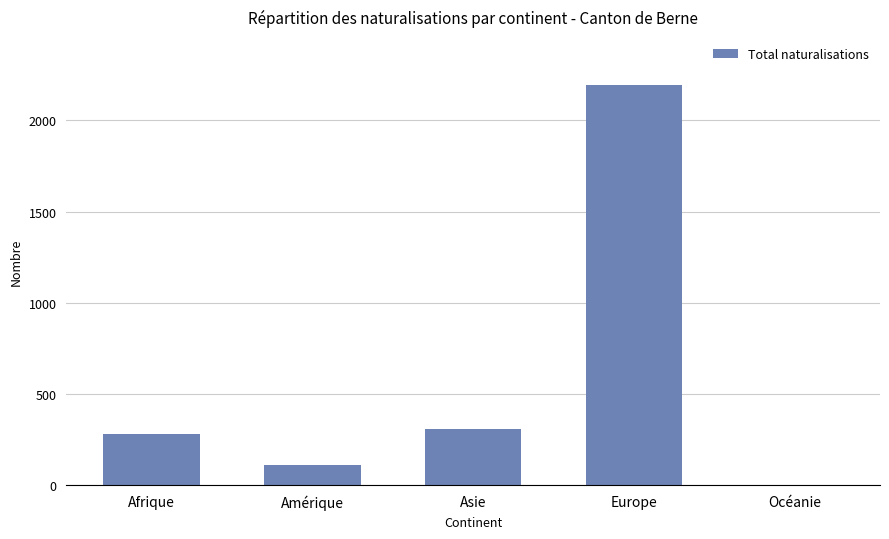

What is the change in value from Afrique to Europe?

+1915